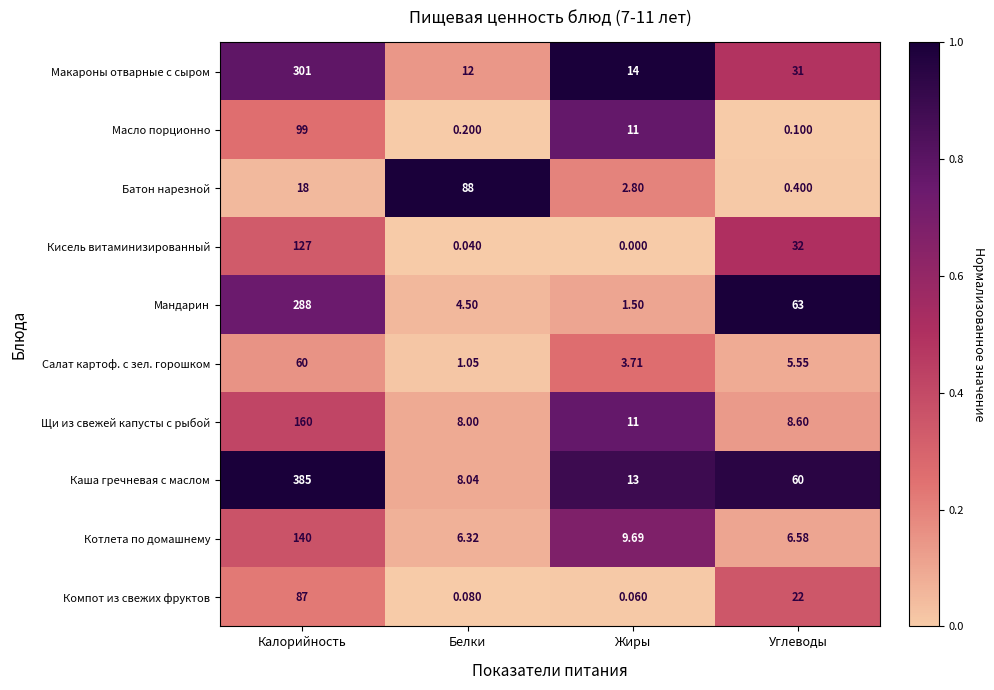

At which label does Салат картоф. с зел. горошком reach its minimum?

Белки